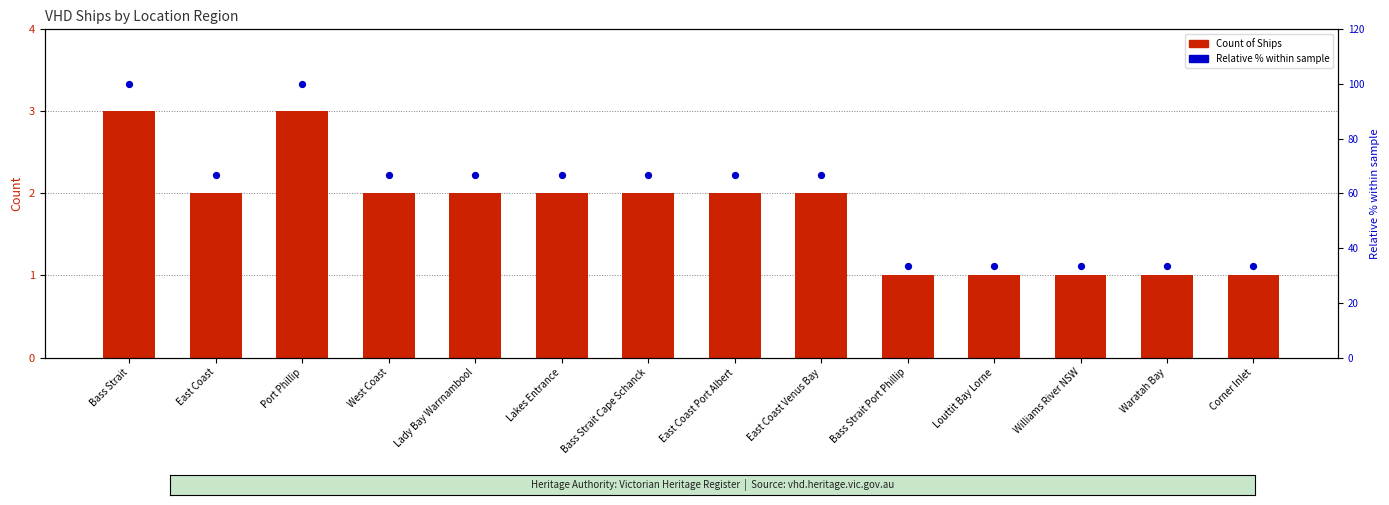

What are all the series names shown in the legend?

Count of Ships, Relative % within sample